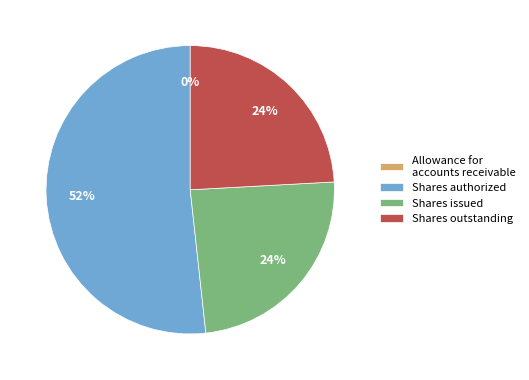

What is the largest slice in the pie chart?

Shares authorized